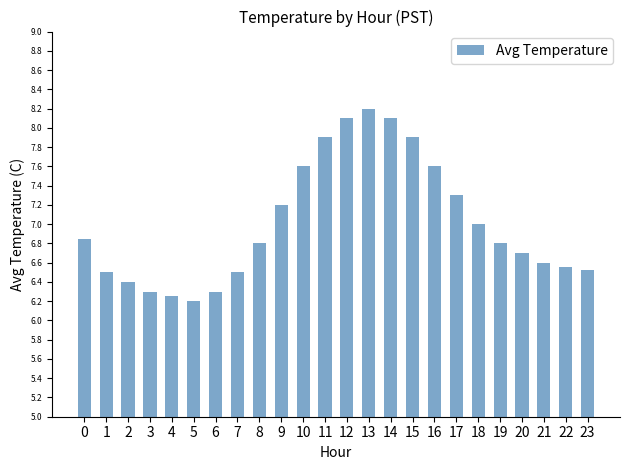

What is the difference between the maximum and minimum values?

2.0